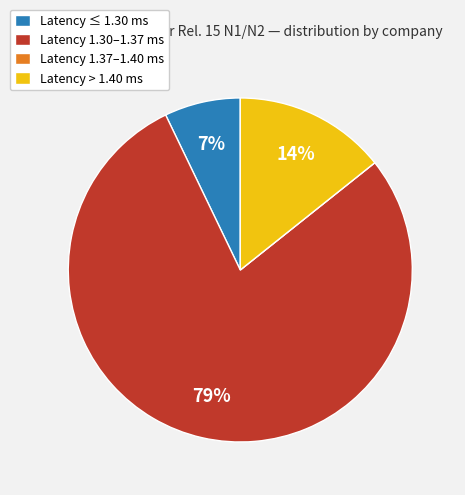

Which category has the biggest portion of the pie?

Latency 1.30–1.37 ms